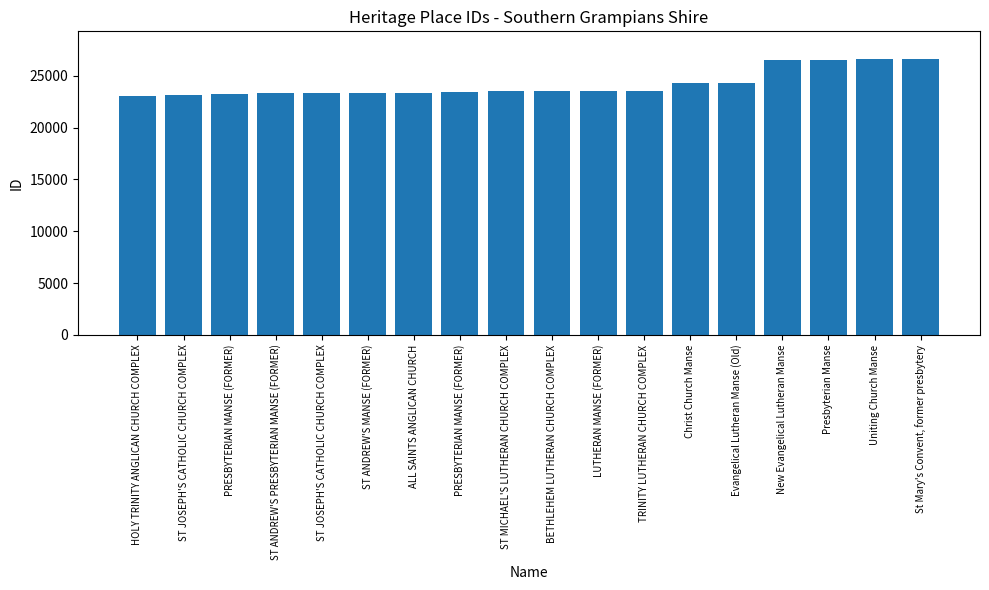

How many bars are there in total?

18